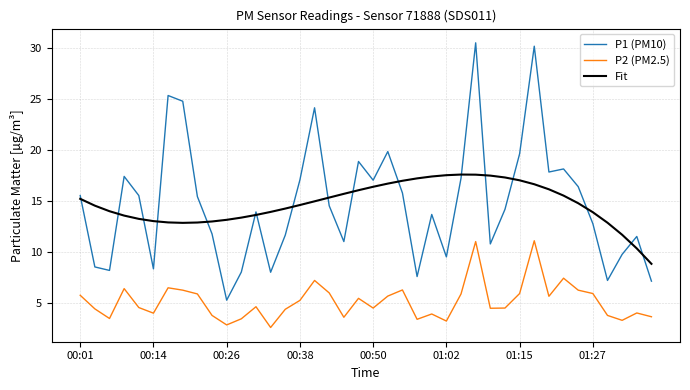

True or false: P2 (PM2.5) and P1 (PM10) intersect in this chart.

False